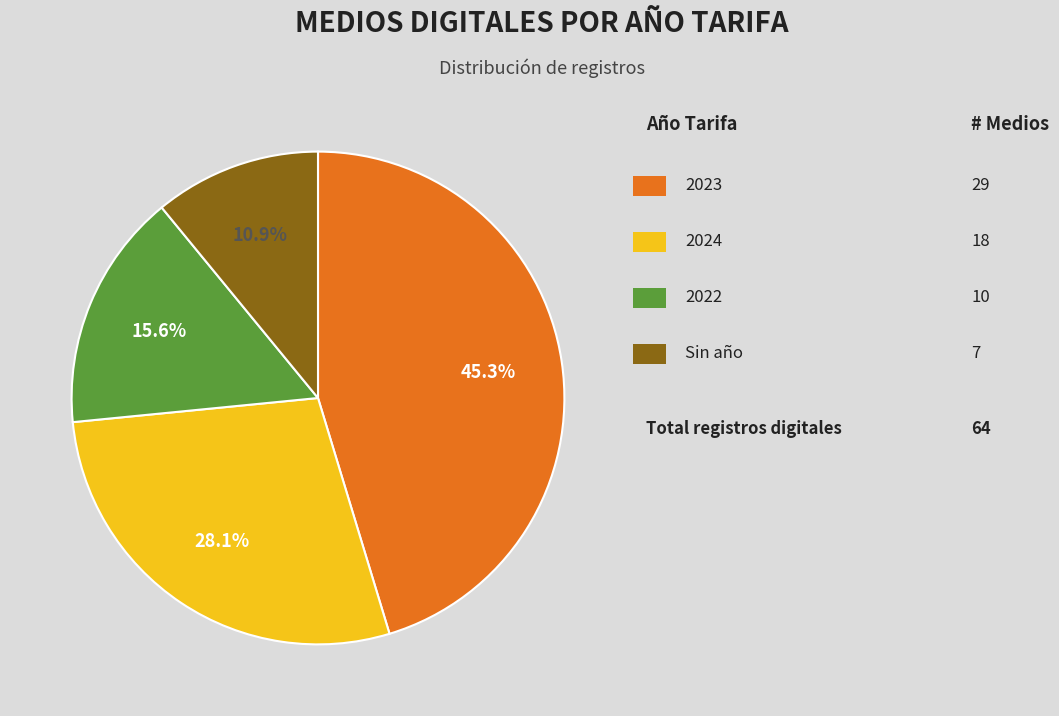

Is there any slice that represents more than half of the pie?

No